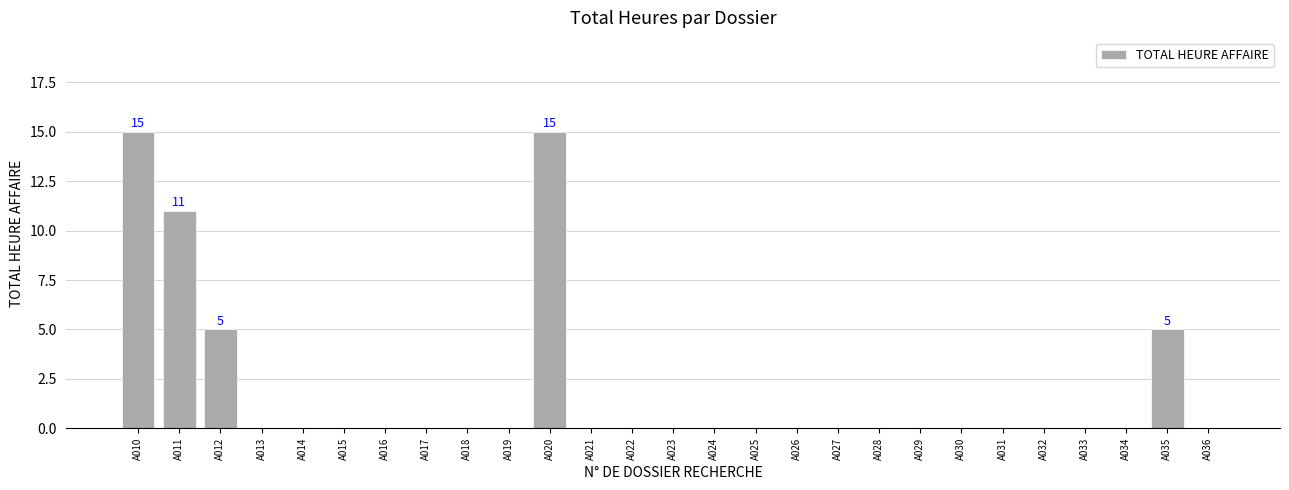

Reading left to right, list all the values displayed in this chart.

A010=15	A011=11	A012=5	A013=0	A014=0	A015=0	A016=0	A017=0	A018=0	A019=0	A020=15	A021=0	A022=0	A023=0	A024=0	A025=0	A026=0	A027=0	A028=0	A029=0	A030=0	A031=0	A032=0	A033=0	A034=0	A035=5	A036=0